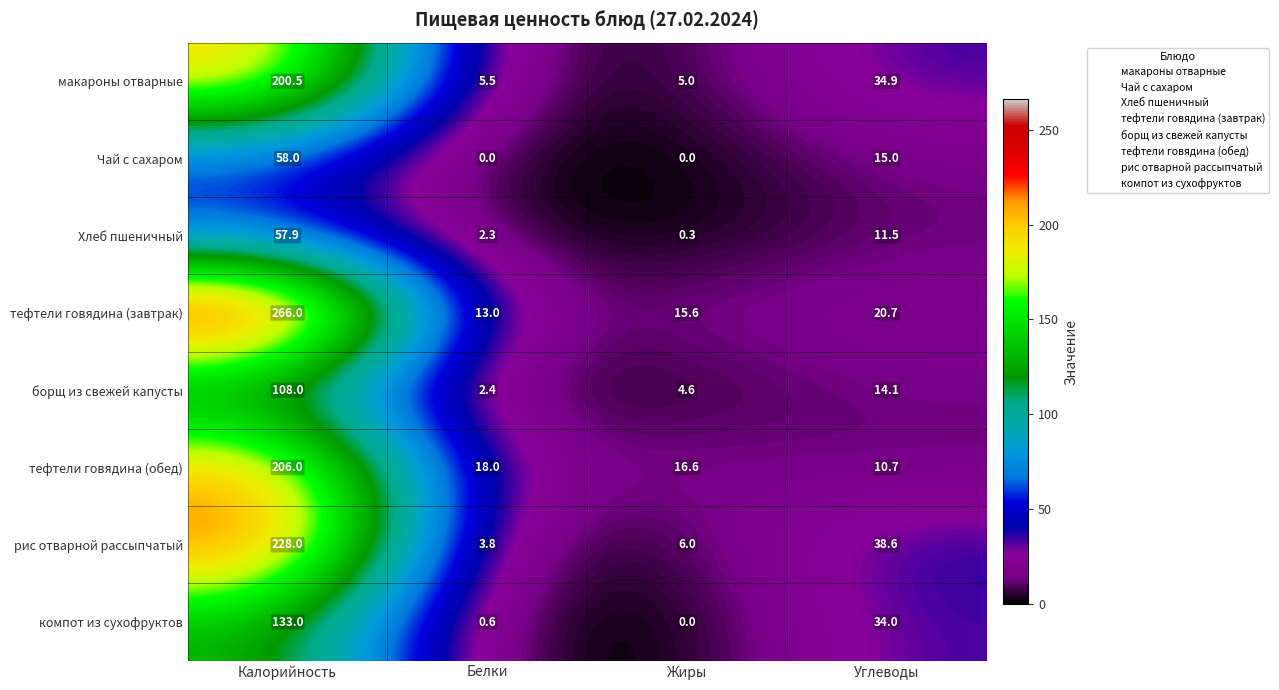

What is the maximum value for тефтели говядина (завтрак)?

266.0